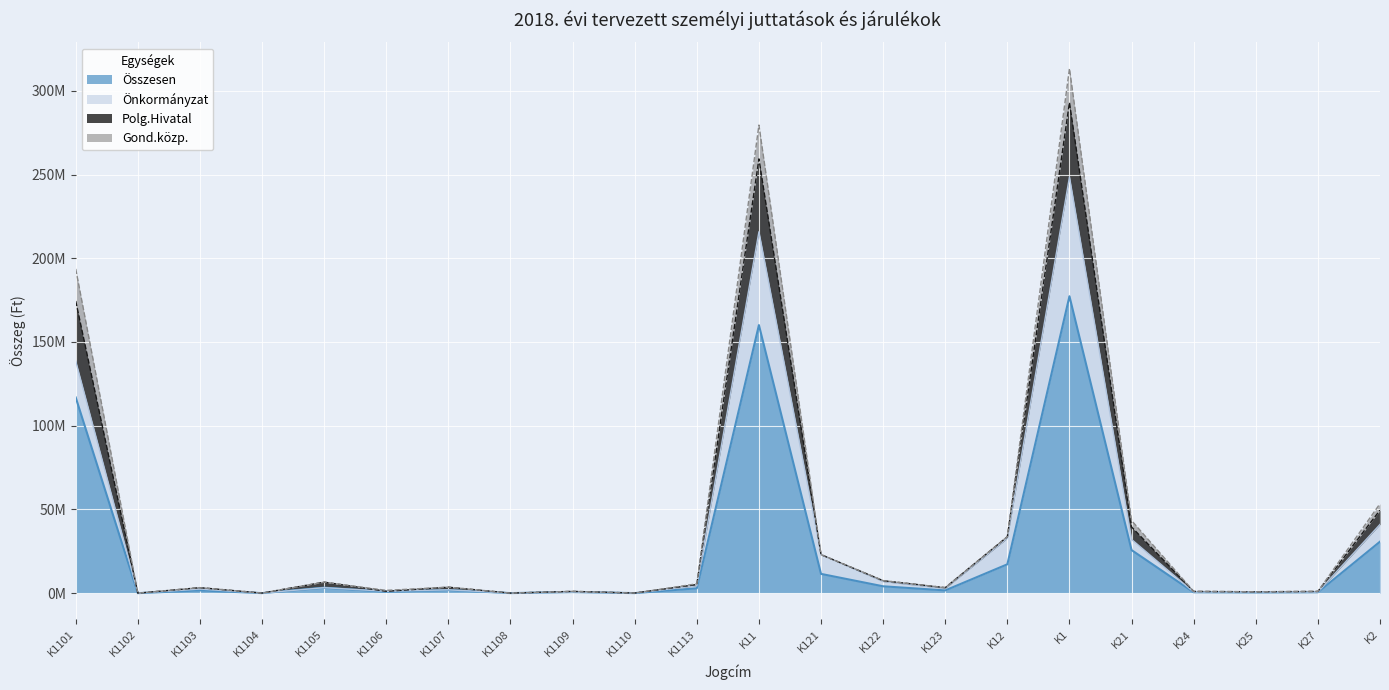

Which category has the highest value across all series?

K1